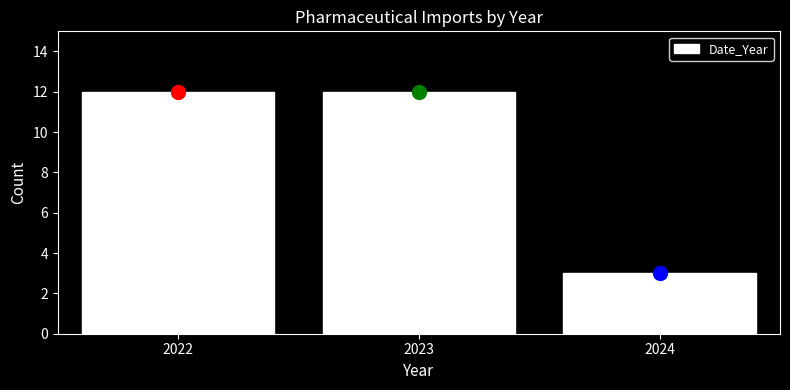

Reading left to right, extract all data points from this chart.

2022=12	2023=12	2024=3